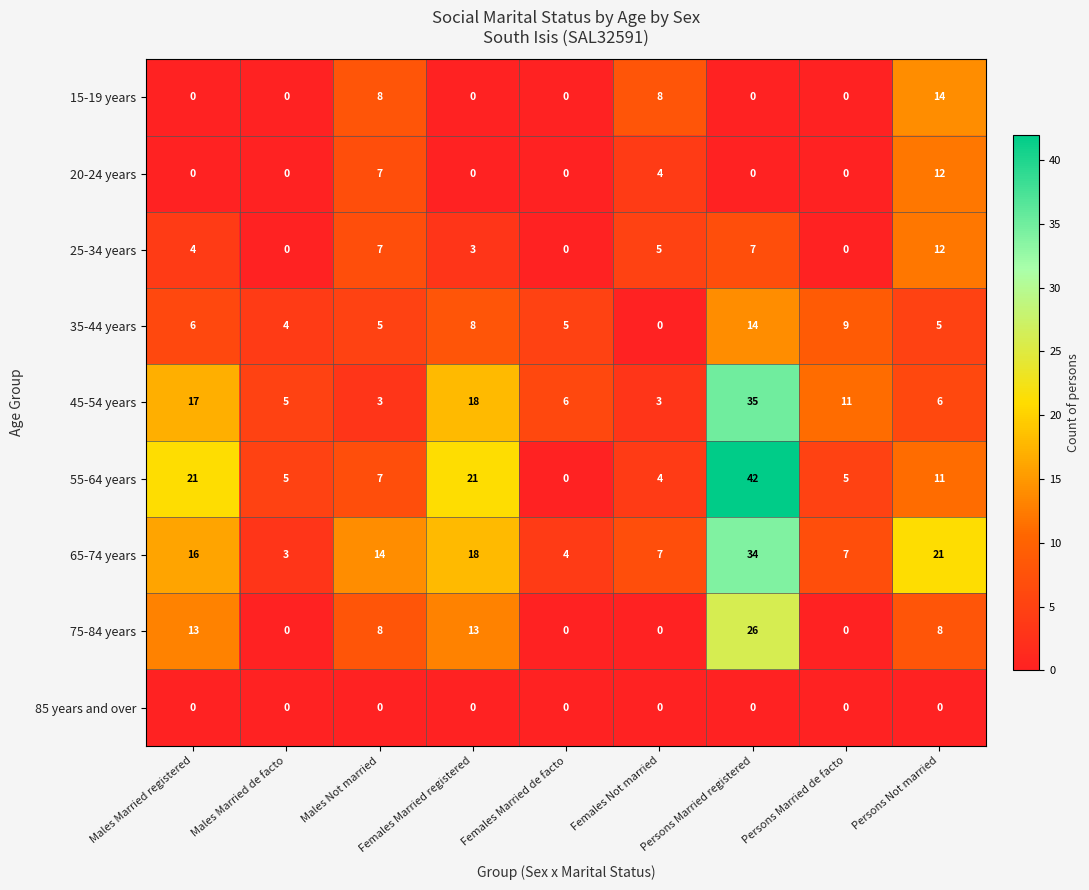

The value of 25-34 years at Females Married de facto is 0. True or false?

True